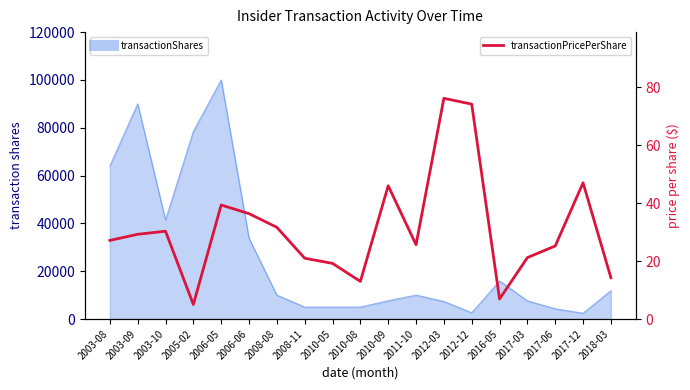

Rank the categories by value from highest to lowest.

2012-03, 2012-12, 2017-12, 2010-09, 2006-05, 2006-06, 2008-08, 2003-10, 2003-09, 2003-08, 2011-10, 2017-06, 2017-03, 2008-11, 2010-05, 2018-03, 2010-08, 2016-05, 2005-02